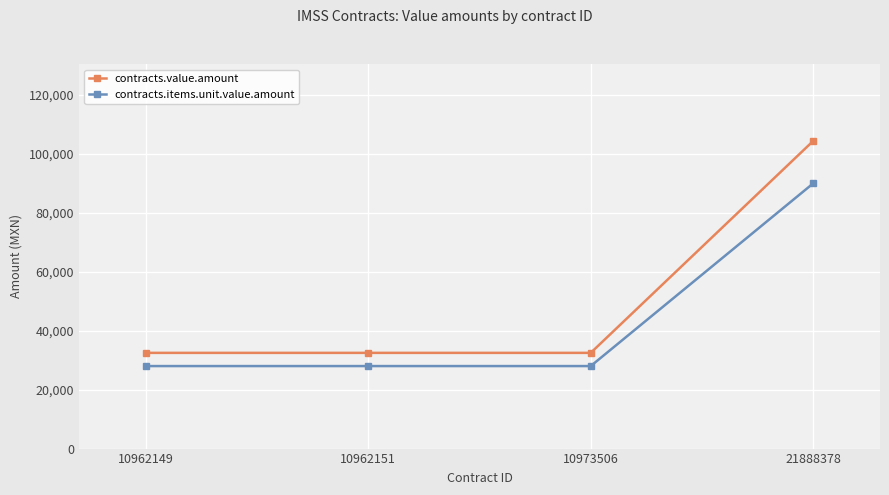

What is the greatest value displayed?

104400